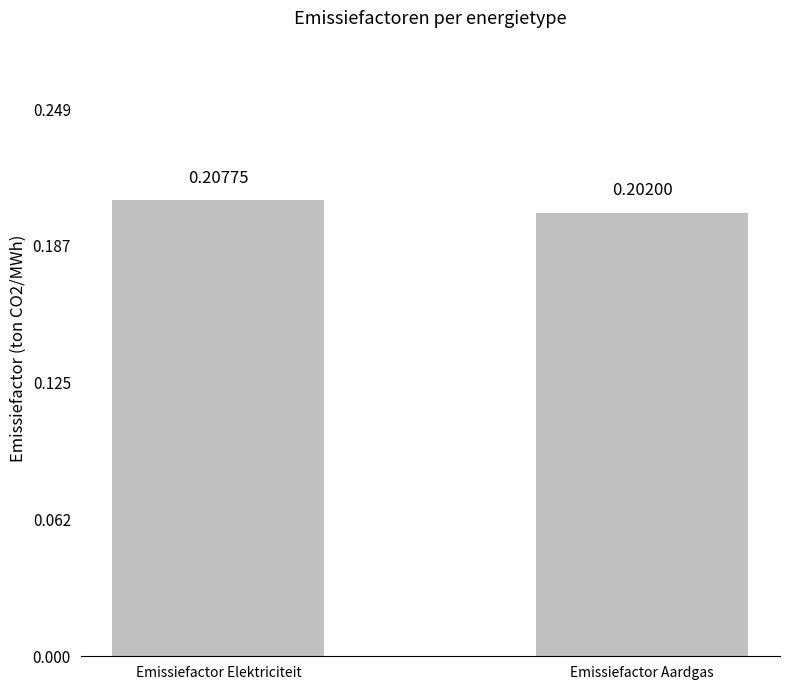

What is the sum of all values?

0.4